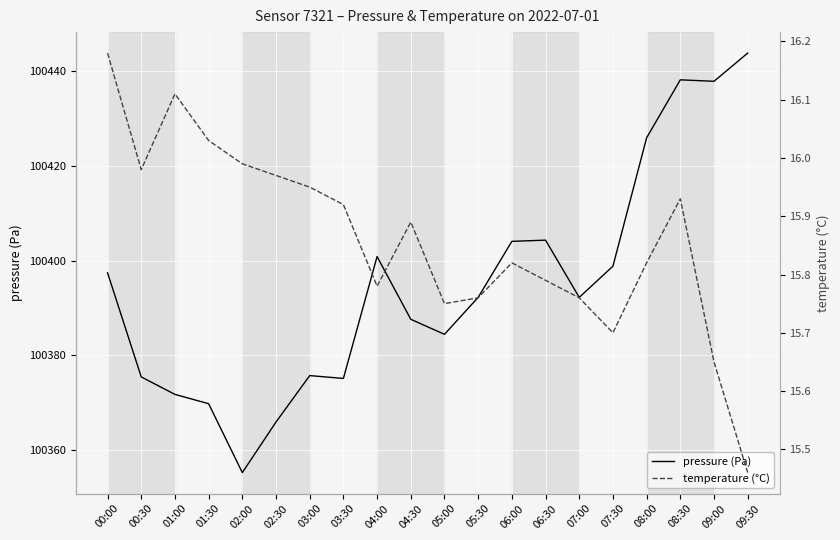

Which category has the lowest value in the pressure (Pa) series?

02:00